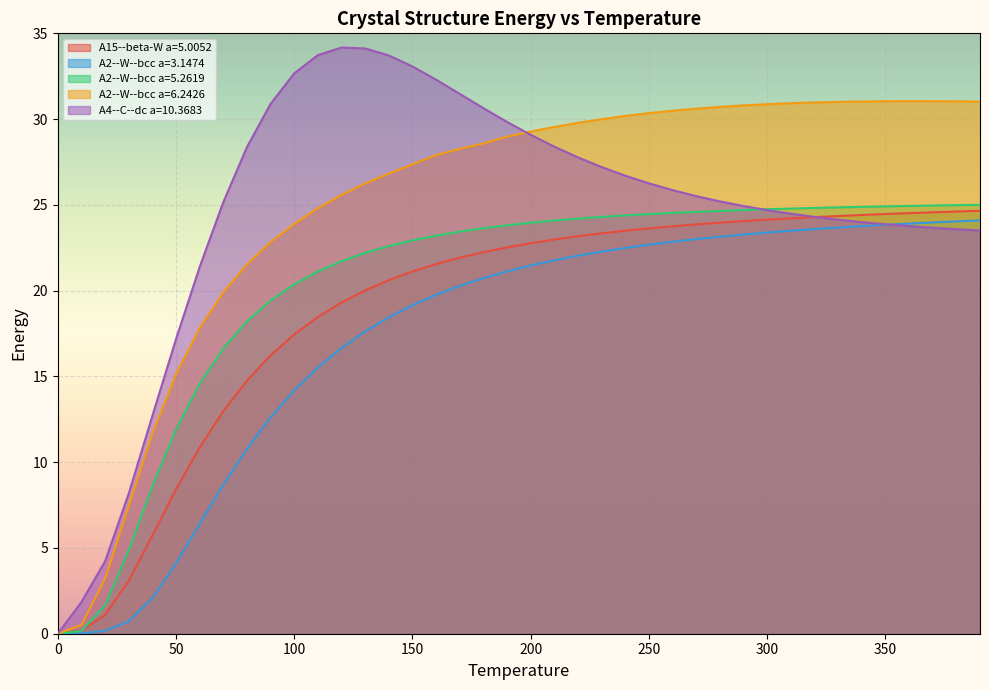

Reading right to left, what are all the values shown in this chart?

A15--beta-W a=5.0052: 24.7	24.6	24.6	24.5	24.5	24.4	24.4	24.3	24.2	24.1	24.1	24.0	23.9	23.8	23.6	23.5	23.3	23.2	23.0	22.8	22.5	22.2	21.9	21.6	21.1	20.6	20.0	19.3	18.5	17.5	16.2	14.8	13.0	10.9	8.4	5.7	3.1	1.1	0.2	0.0
A2--W--bcc a=3.1474: 24.1	24.0	24.0	23.9	23.8	23.8	23.7	23.6	23.5	23.4	23.3	23.1	23.0	22.9	22.7	22.5	22.3	22.0	21.8	21.5	21.1	20.7	20.3	19.8	19.2	18.5	17.6	16.7	15.5	14.2	12.6	10.8	8.7	6.4	4.1	2.1	0.7	0.2	0.0	0.0
A2--W--bcc a=5.2619: 25.0	25.0	25.0	24.9	24.9	24.9	24.9	24.8	24.8	24.7	24.7	24.6	24.6	24.5	24.5	24.4	24.3	24.2	24.1	24.0	23.8	23.6	23.4	23.2	22.9	22.6	22.2	21.7	21.1	20.4	19.4	18.2	16.6	14.6	11.9	8.6	4.9	1.7	0.2	0.0
A2--W--bcc a=6.2426: 31.0	31.0	31.0	31.0	31.0	31.0	31.0	31.0	30.9	30.9	30.8	30.7	30.6	30.5	30.3	30.2	30.0	29.8	29.5	29.3	29.0	28.6	28.3	27.9	27.4	26.8	26.2	25.6	24.8	23.9	22.8	21.5	19.9	17.8	15.1	11.7	7.4	3.2	0.5	0.0
A4--C--dc a=10.3683: 23.5	23.6	23.7	23.8	23.9	24.0	24.1	24.3	24.5	24.7	24.9	25.2	25.5	25.9	26.3	26.7	27.2	27.8	28.4	29.1	29.8	30.6	31.5	32.3	33.1	33.7	34.1	34.2	33.7	32.7	30.9	28.4	25.2	21.4	17.2	12.7	8.2	4.2	1.8	0.0